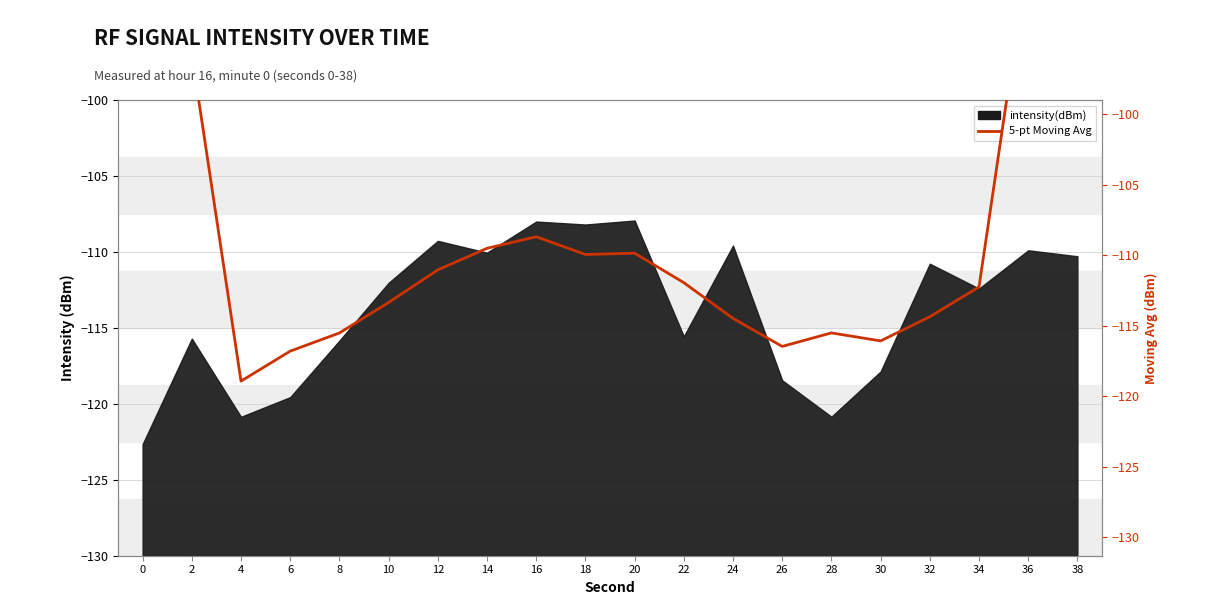

True or false: the data shows -109.5 at 14.

True